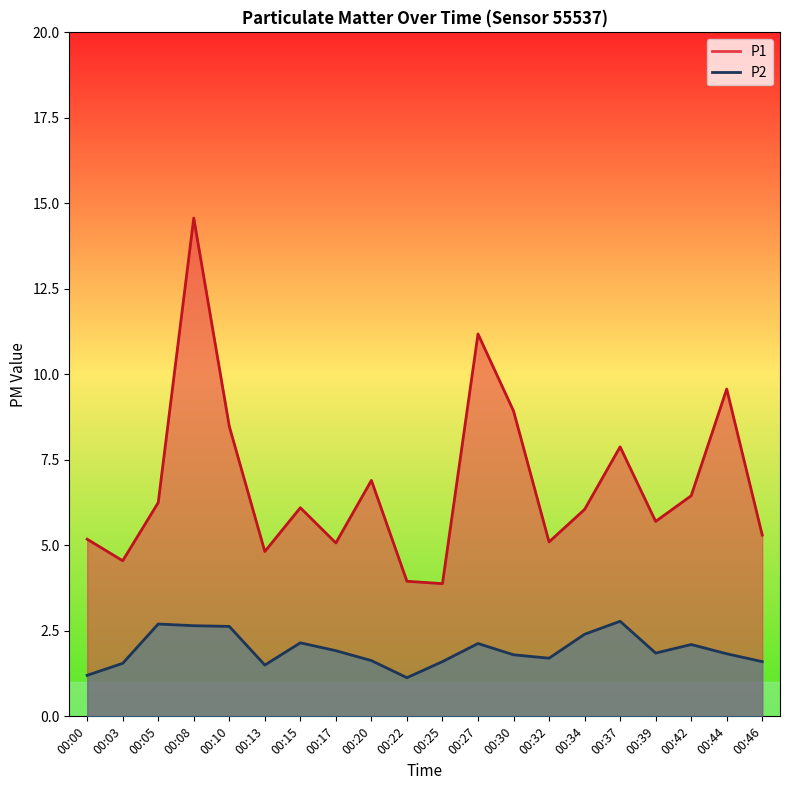

What is the sum of the P2 values at 00:34 and 00:42?

4.5